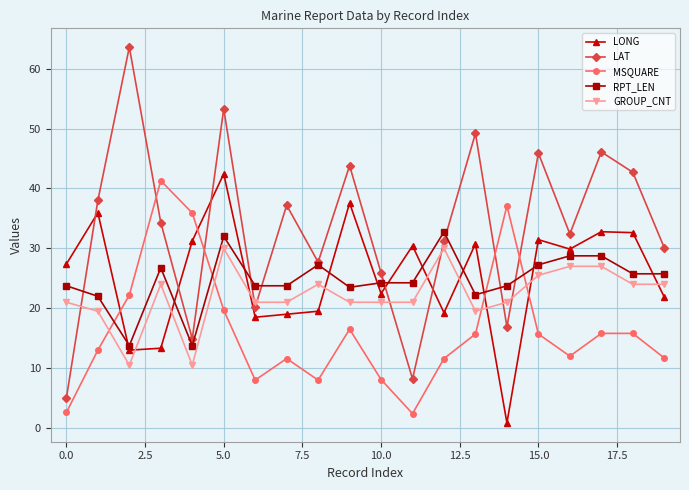

What is the value of the GROUP_CNT point at the 5th from the left?

10.5